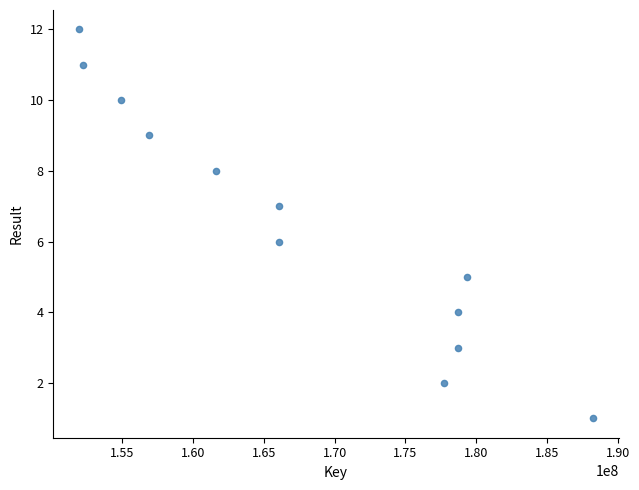

What is the range of Y values (max minus min)?

11